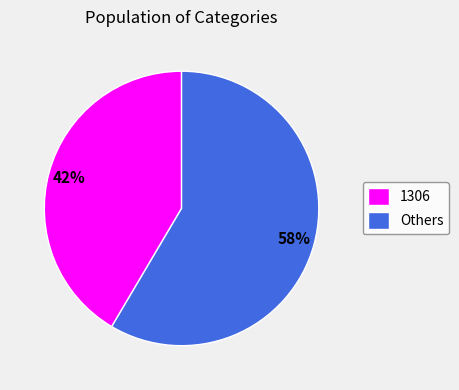

What is the smallest slice in the pie chart?

1306